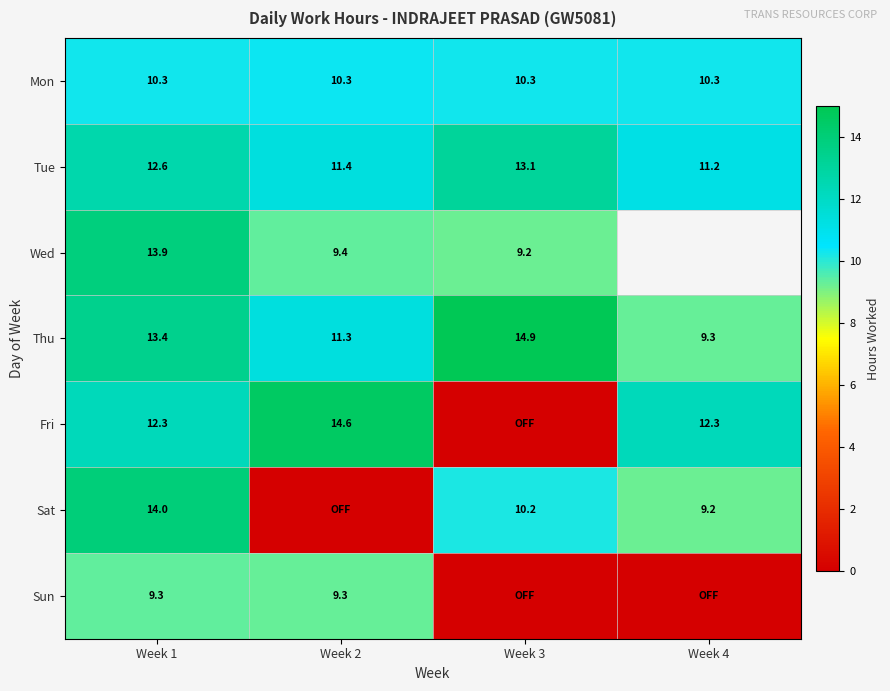

What value does the Thu series have at Week 3?

14.9